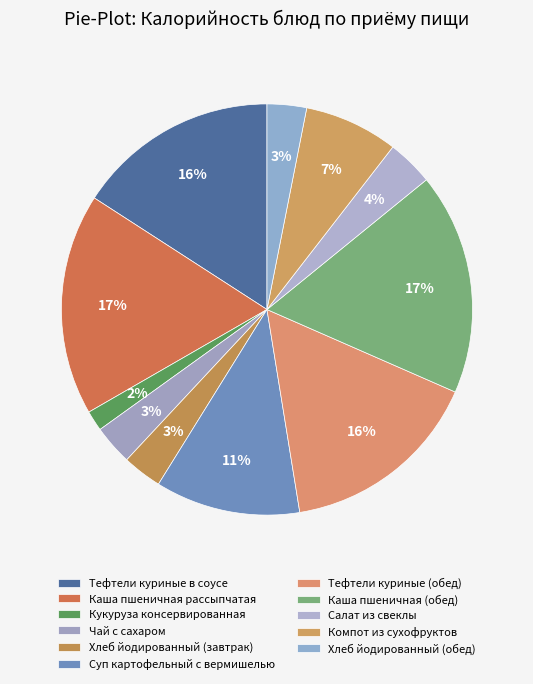

To the nearest percent, what percentage of the pie is Хлеб йодированный (обед)?

3%